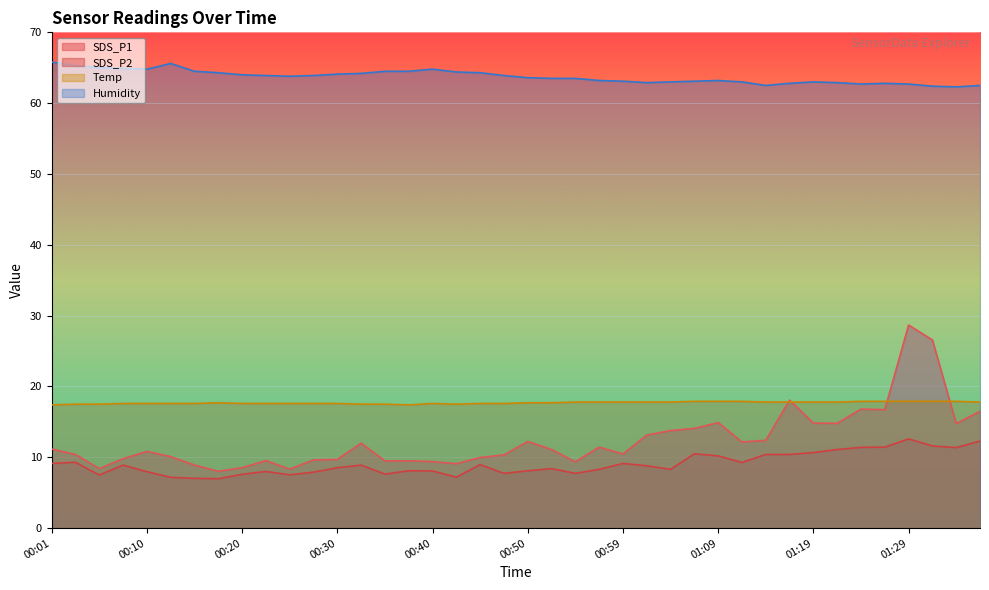

What is the value of the SDS_P2 point at the 26th from the left?

8.8